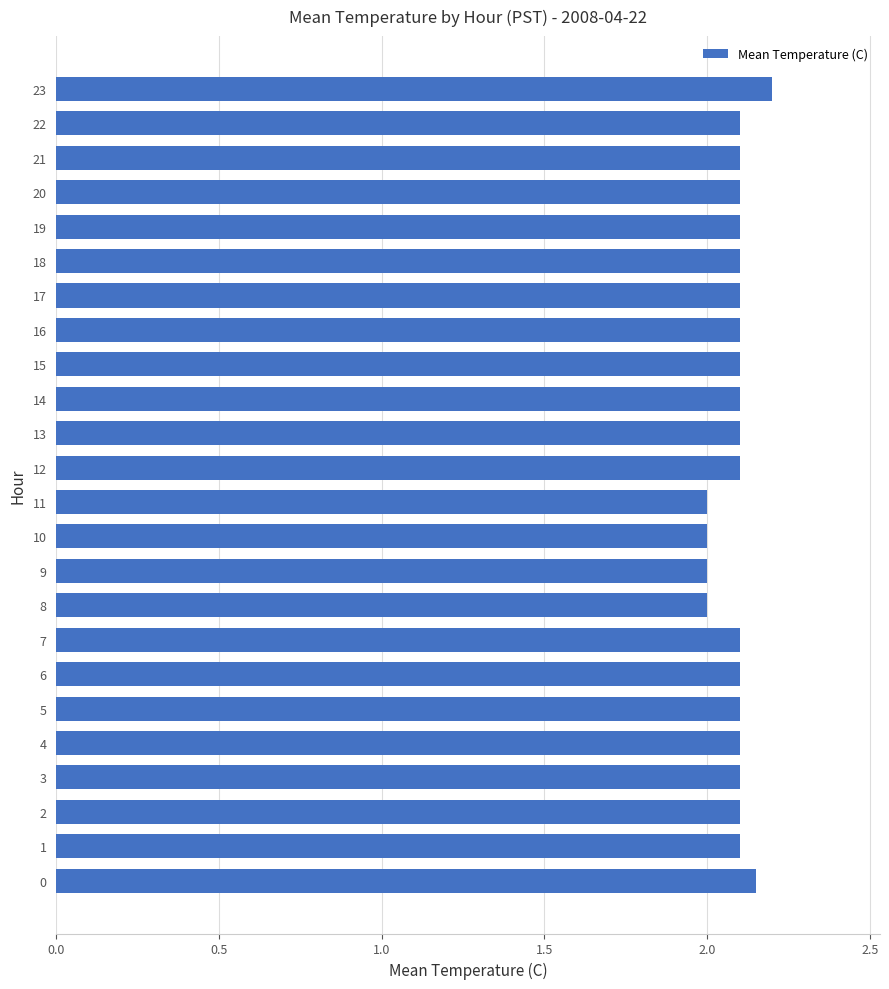

What is the maximum value shown in the chart?

2.2